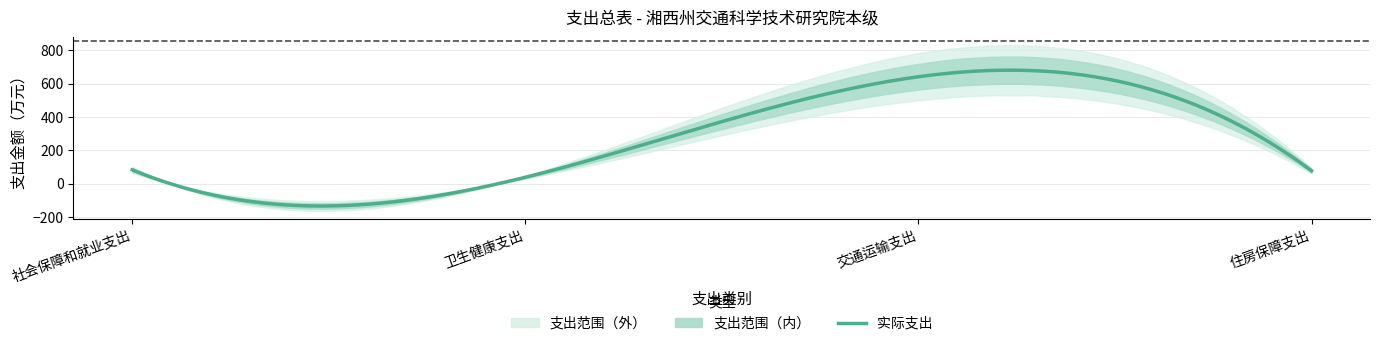

What is the change in value from 卫生健康支出 to 住房保障支出?

+39.1